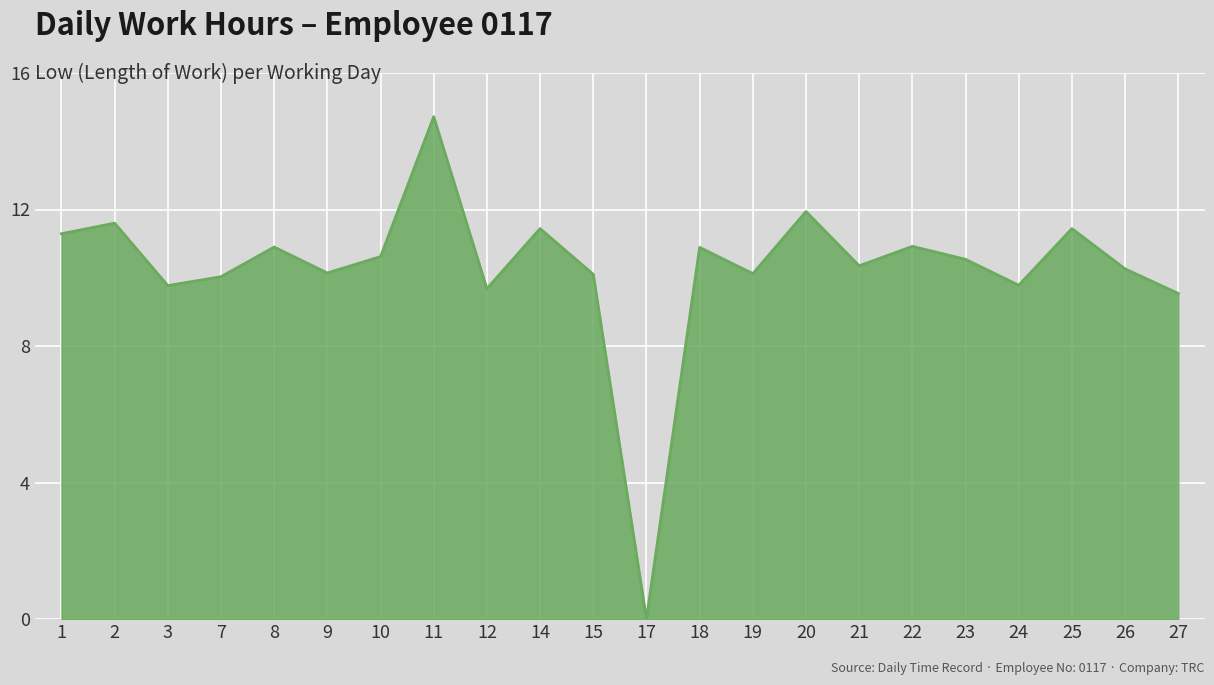

True or false: the data has more than 0 interior local peaks.

True